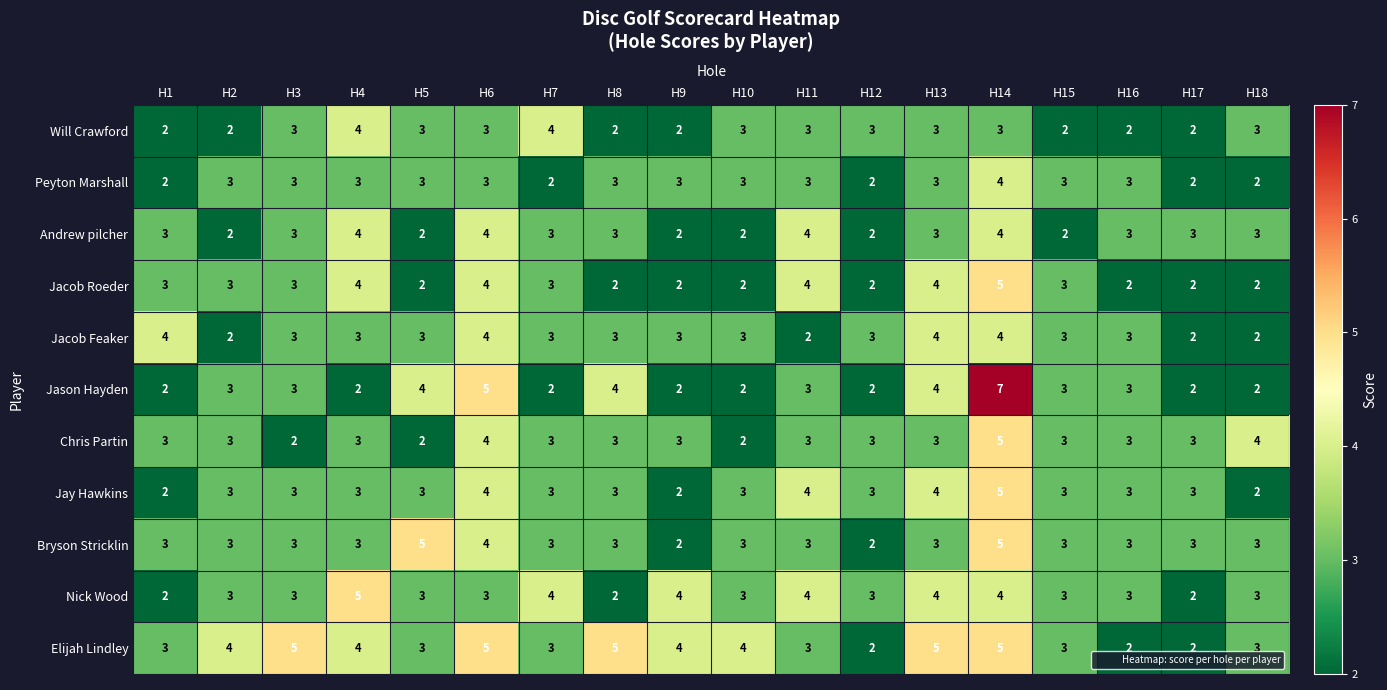

How many Jay Hawkins values are between 3 and 4?

14